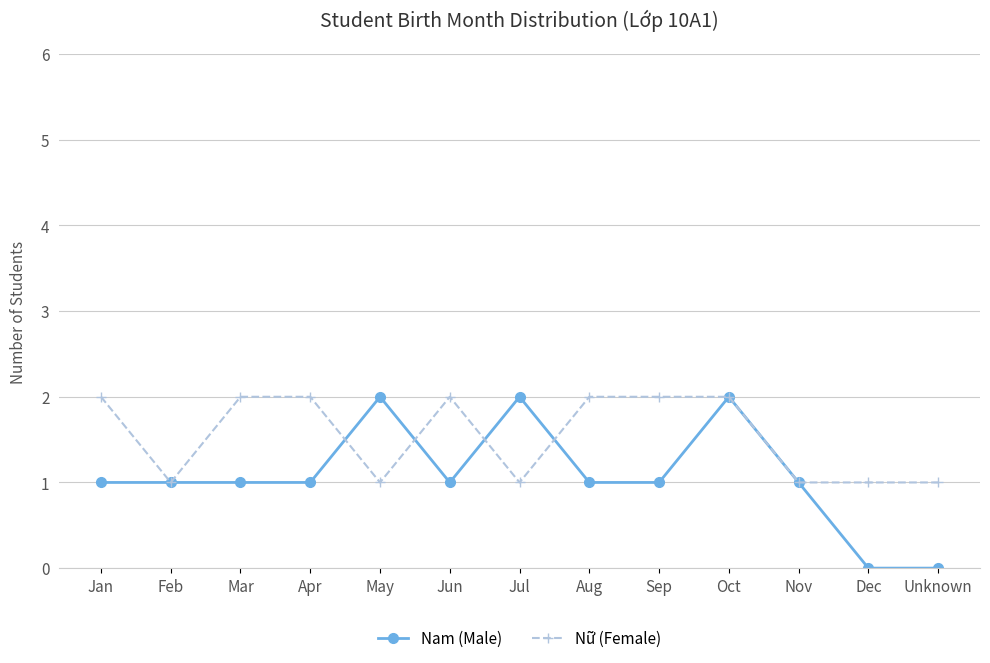

What is the value of the Nữ (Female) point at the 10th from the left?

2